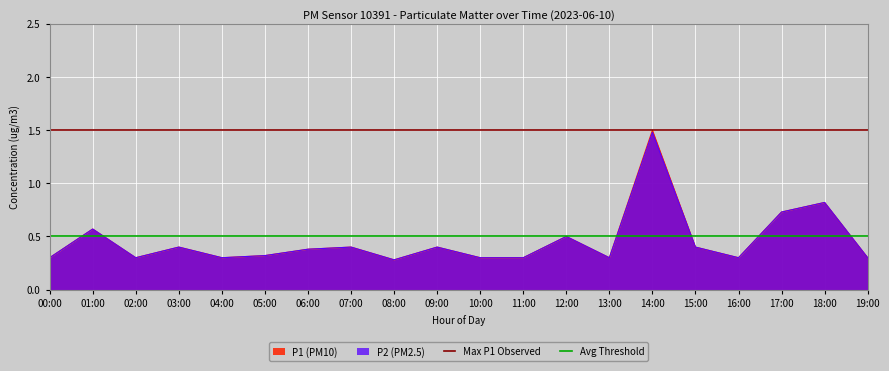

The Max P1 Observed series shows 0.6 at 00:00. True or false?

False